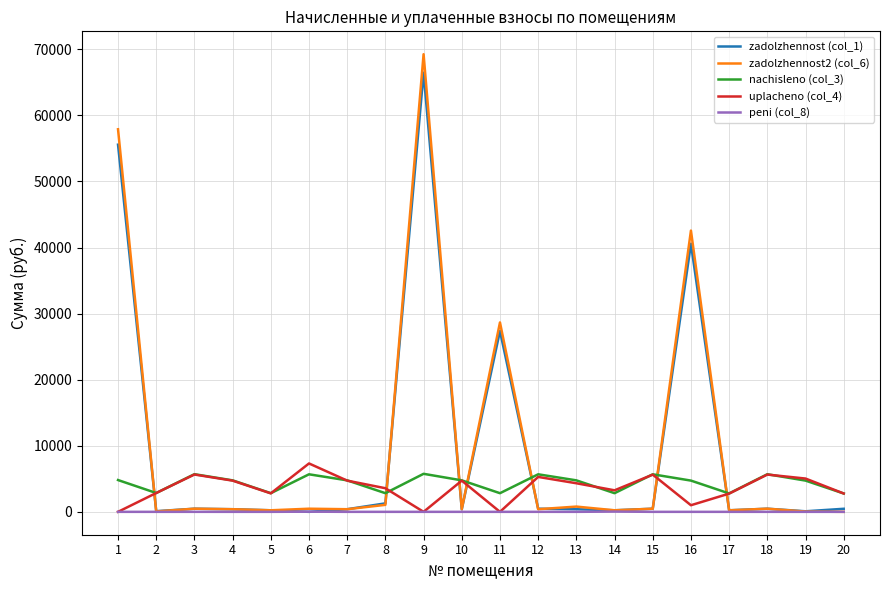

True or false: peni (col_8) and nachisleno (col_3) cross at least once.

False